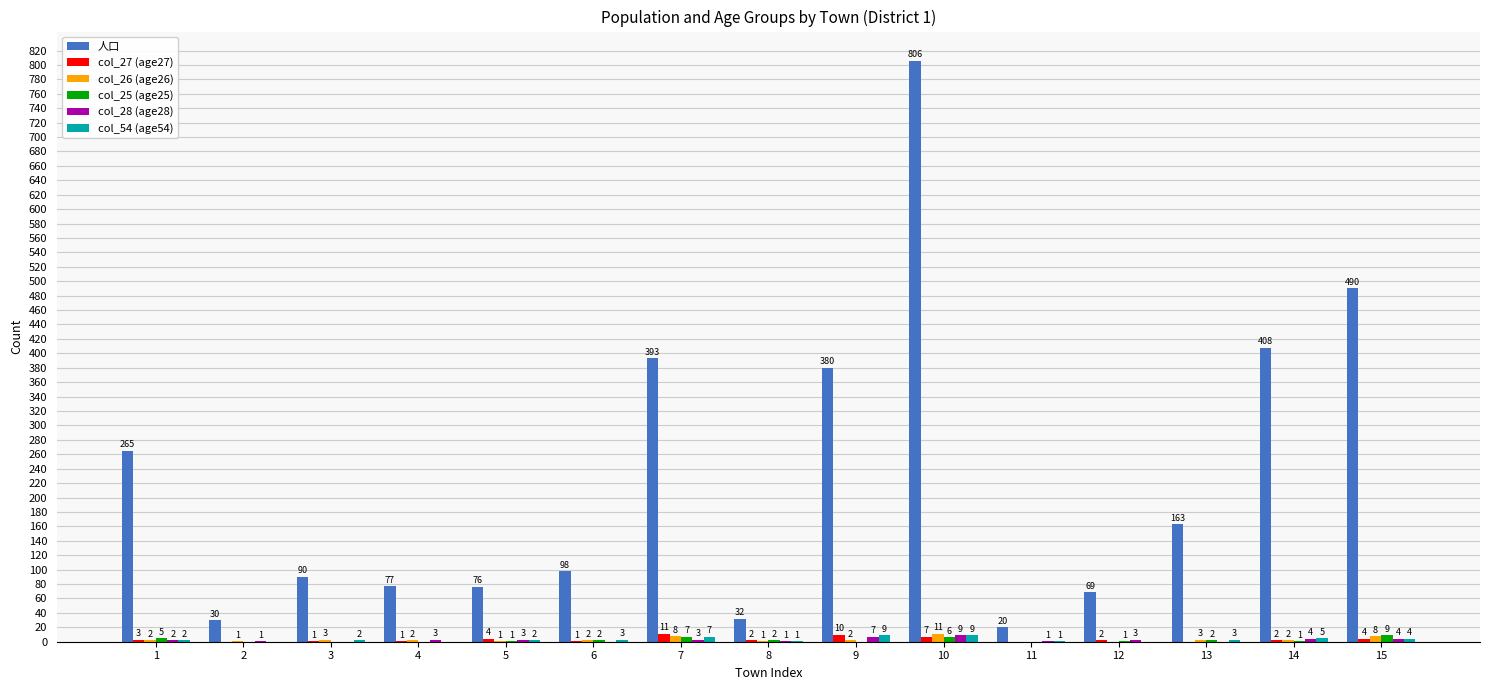

Is the value of col_54 (age54) at 9 greater than the value of col_25 (age25) at 11?

Yes